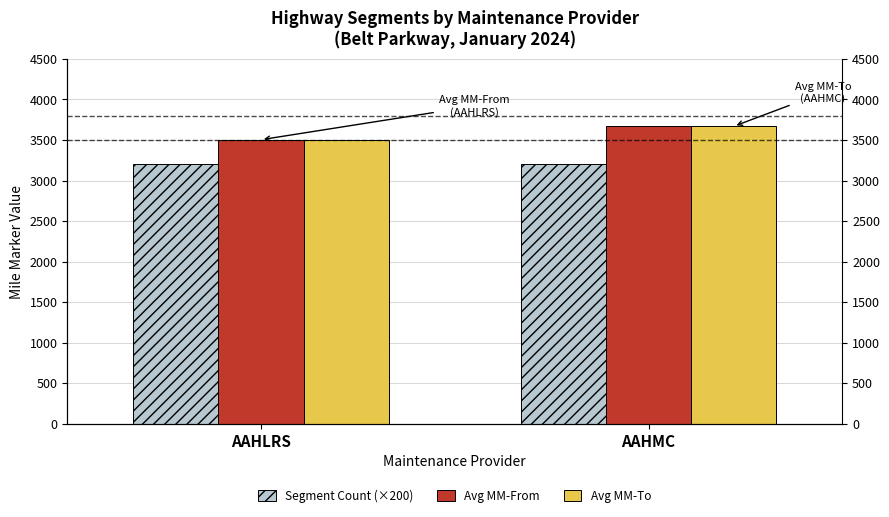

At which category is the sum across all series the highest?

AAHMC